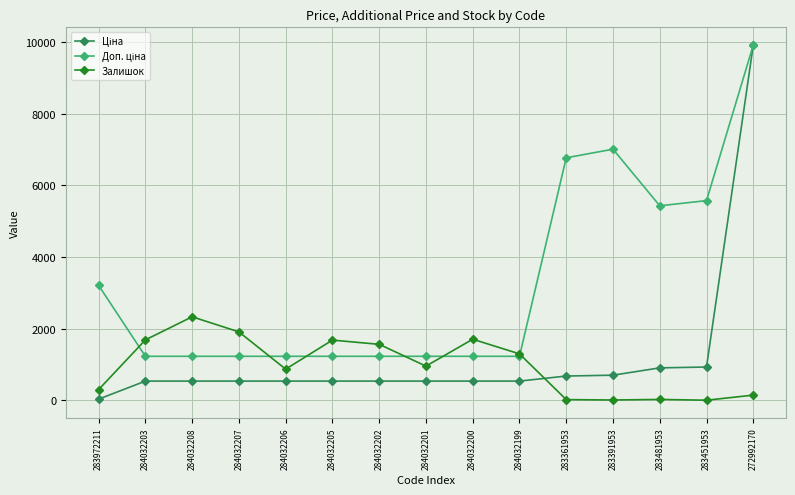

Which category has the highest value across all series?

272992170